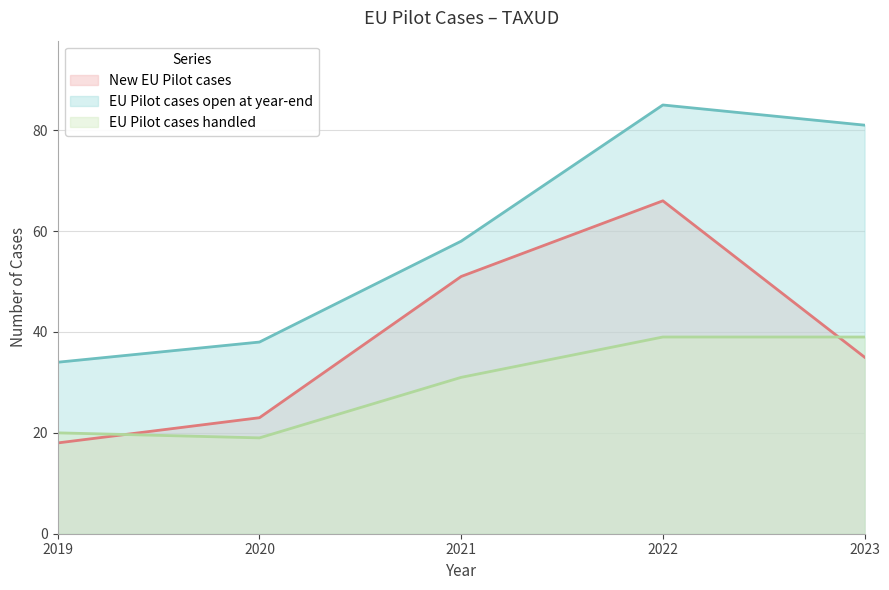

How many data points in EU Pilot cases handled are less than 31?

2